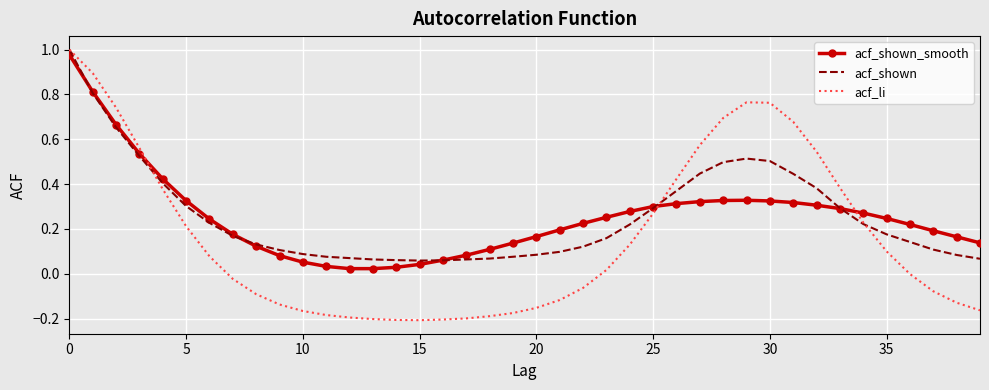

Which series has the widest spread of values?

acf_li